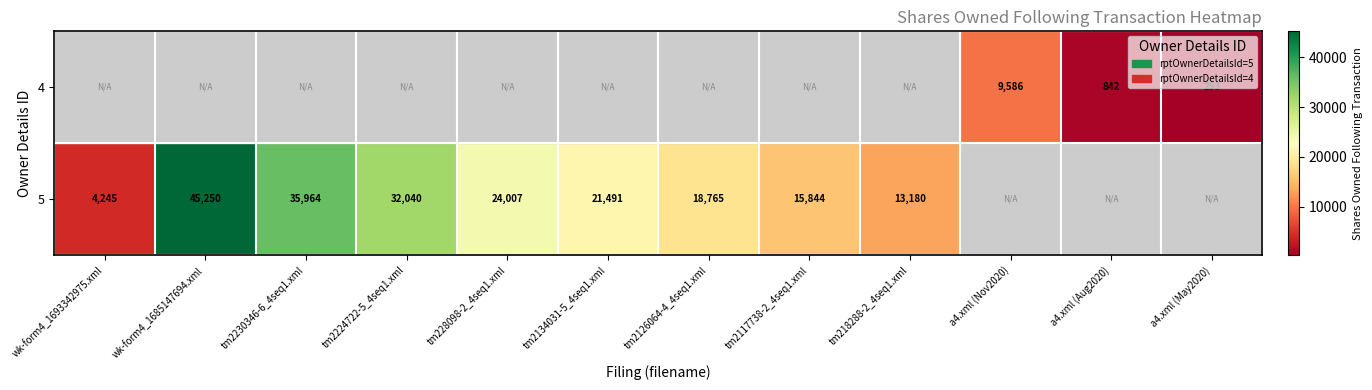

What is the greatest value displayed?

45250.0